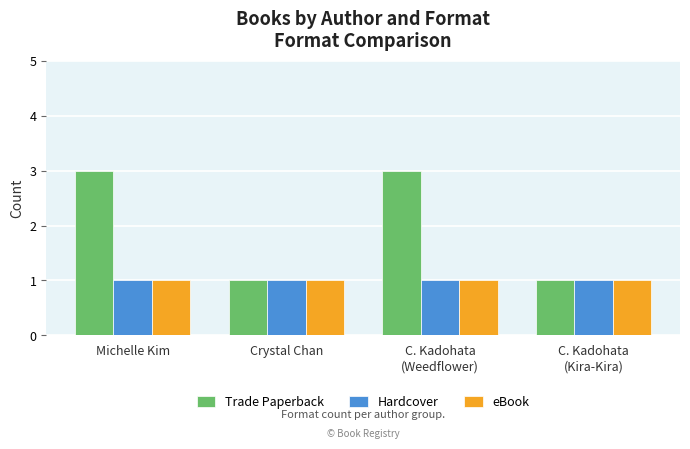

At how many categories does at least one series exceed 2?

2